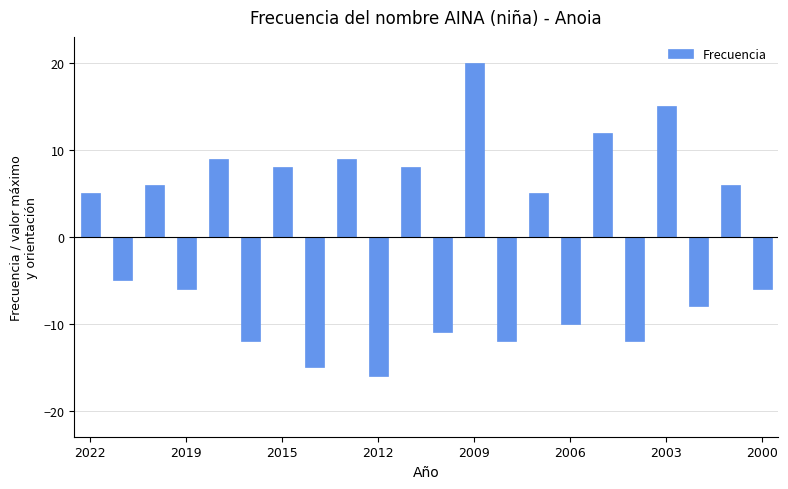

How many bars are there in total?

22